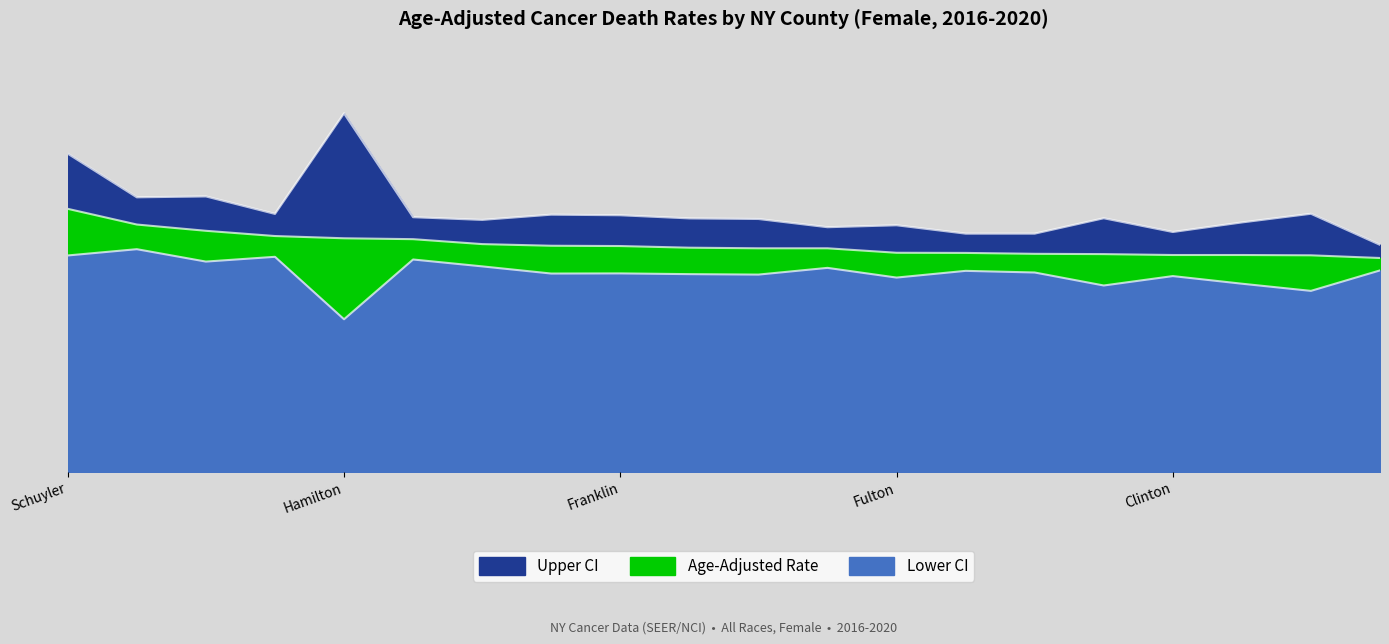

What is the label of the 7th point from the left?

Sullivan